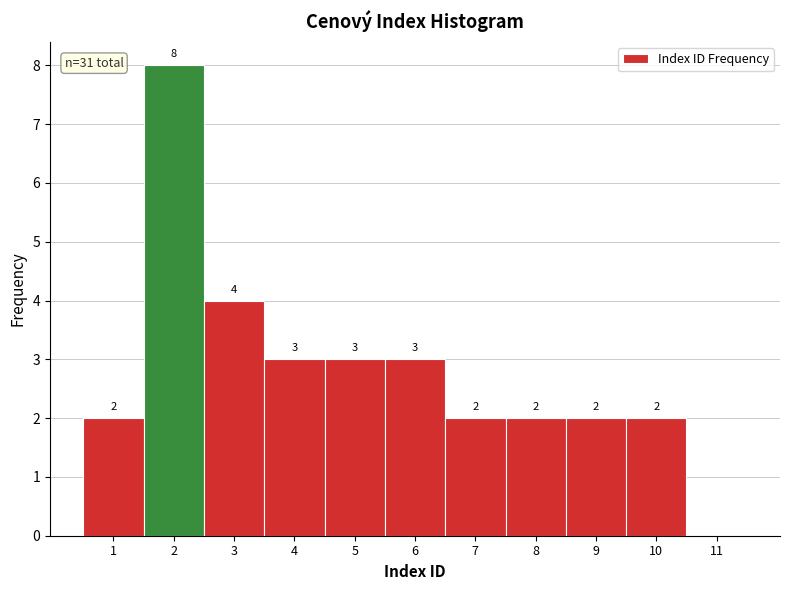

Which range on the x-axis has the tallest bar?

1.5 to 2.5